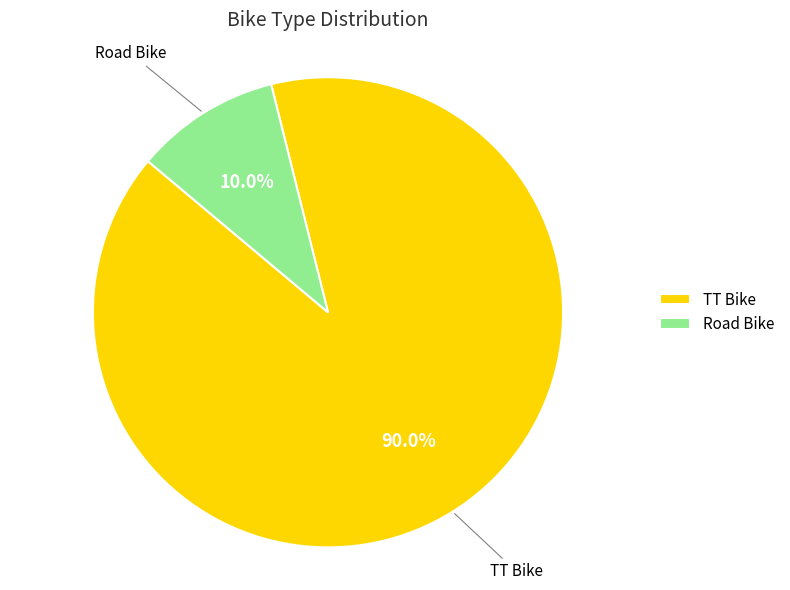

Approximately how many times larger is the value at TT Bike compared to Road Bike?

9.0